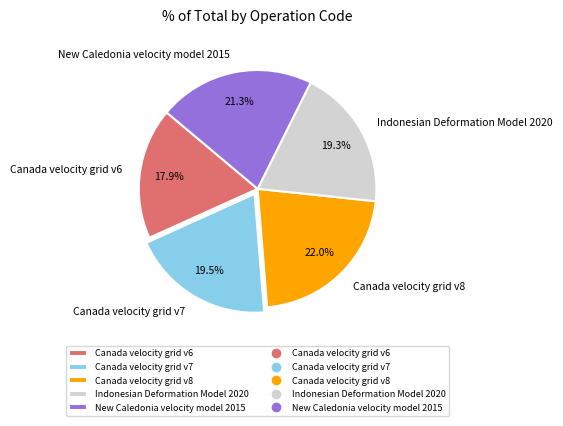

Count the number of slices in the pie.

5